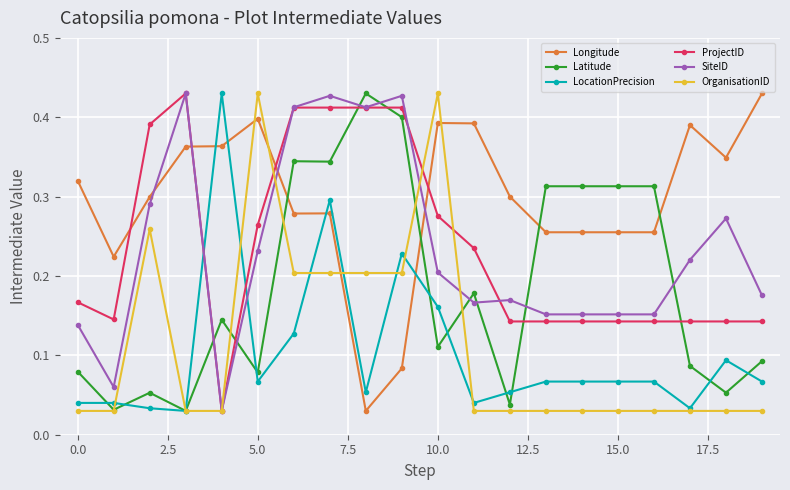

True or false: OrganisationID has more than 1 points higher than both neighbors.

True